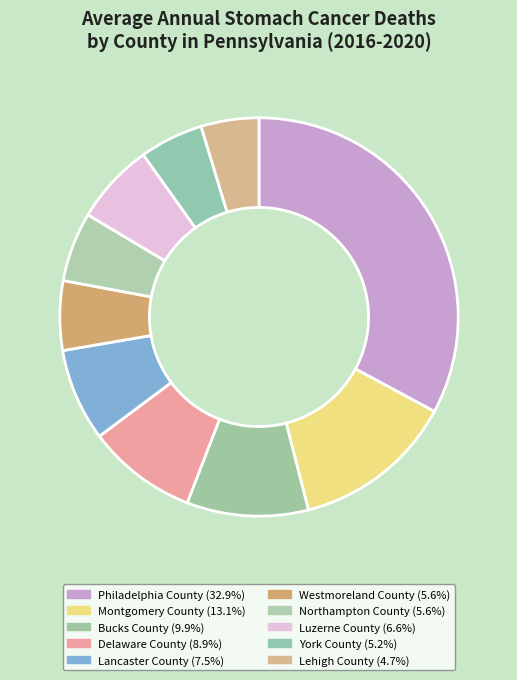

Rank the categories by value from highest to lowest.

Philadelphia County, Montgomery County, Bucks County, Delaware County, Lancaster County, Luzerne County, Westmoreland County, Northampton County, York County, Lehigh County